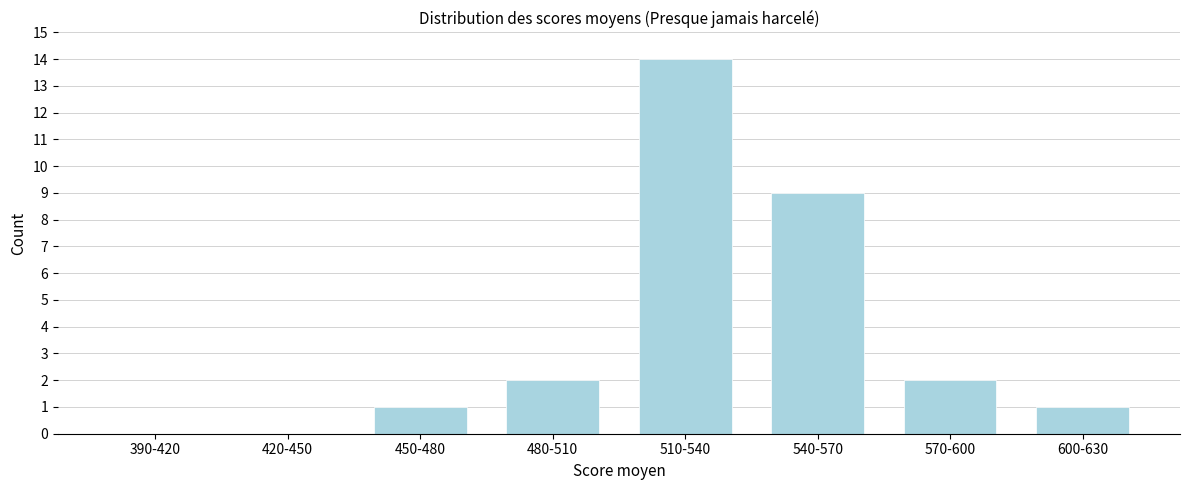

Reading right to left, list all the values displayed in this chart.

600-630=1	570-600=2	540-570=9	510-540=14	480-510=2	450-480=1	420-450=0	390-420=0